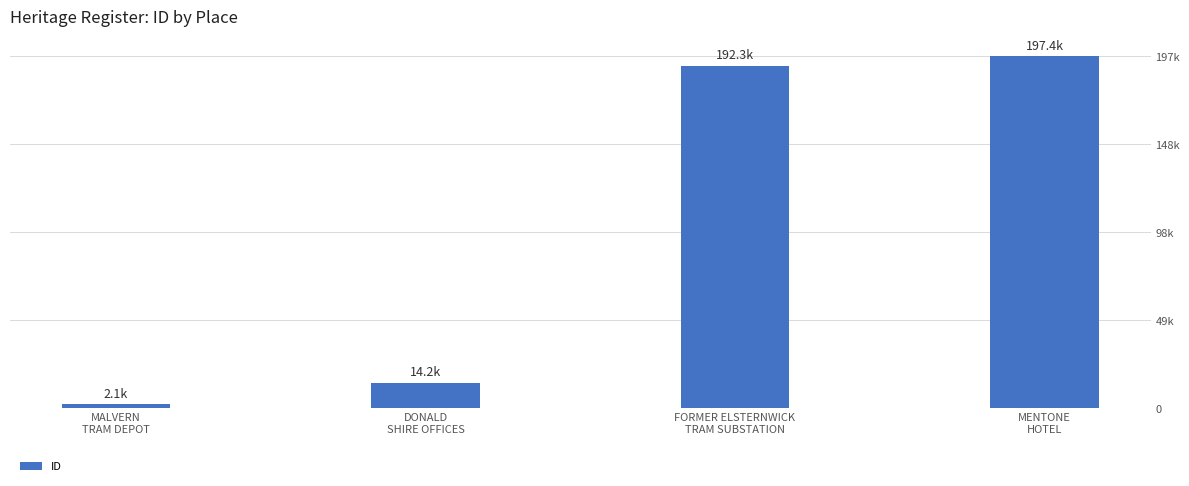

The value at MALVERN
TRAM DEPOT is 633. True or false?

False